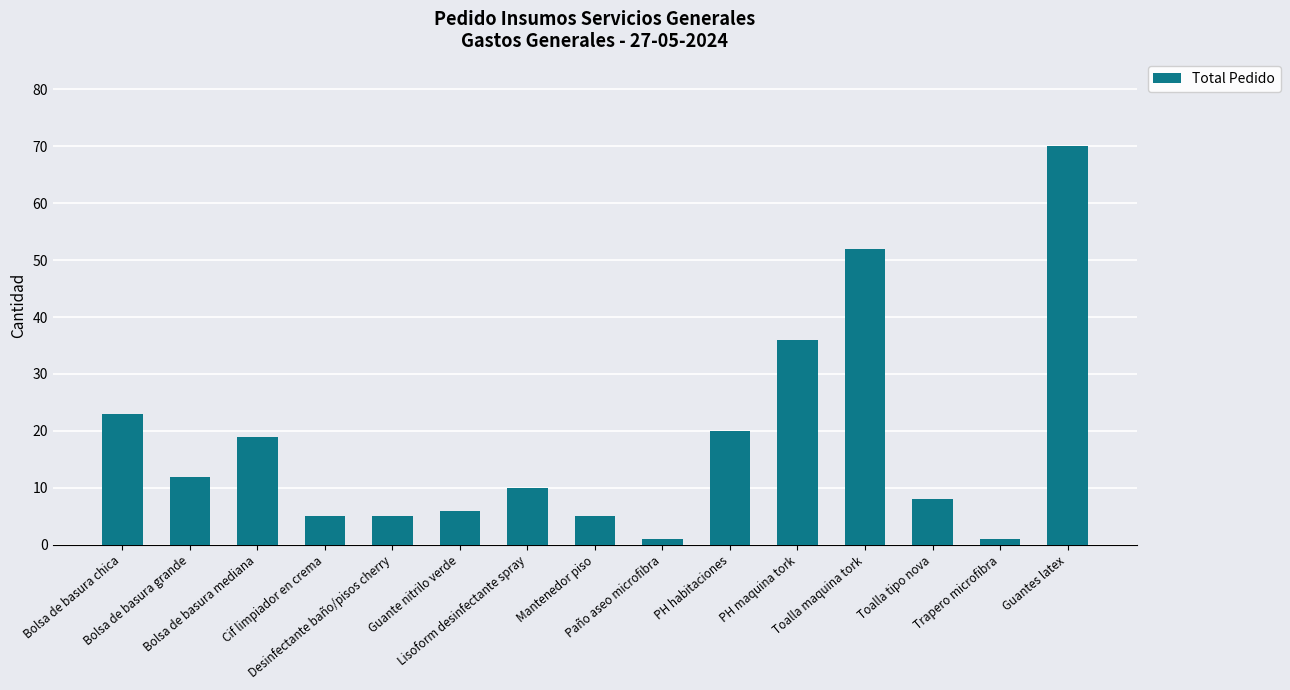

Which category has the highest value across all series?

Guantes latex